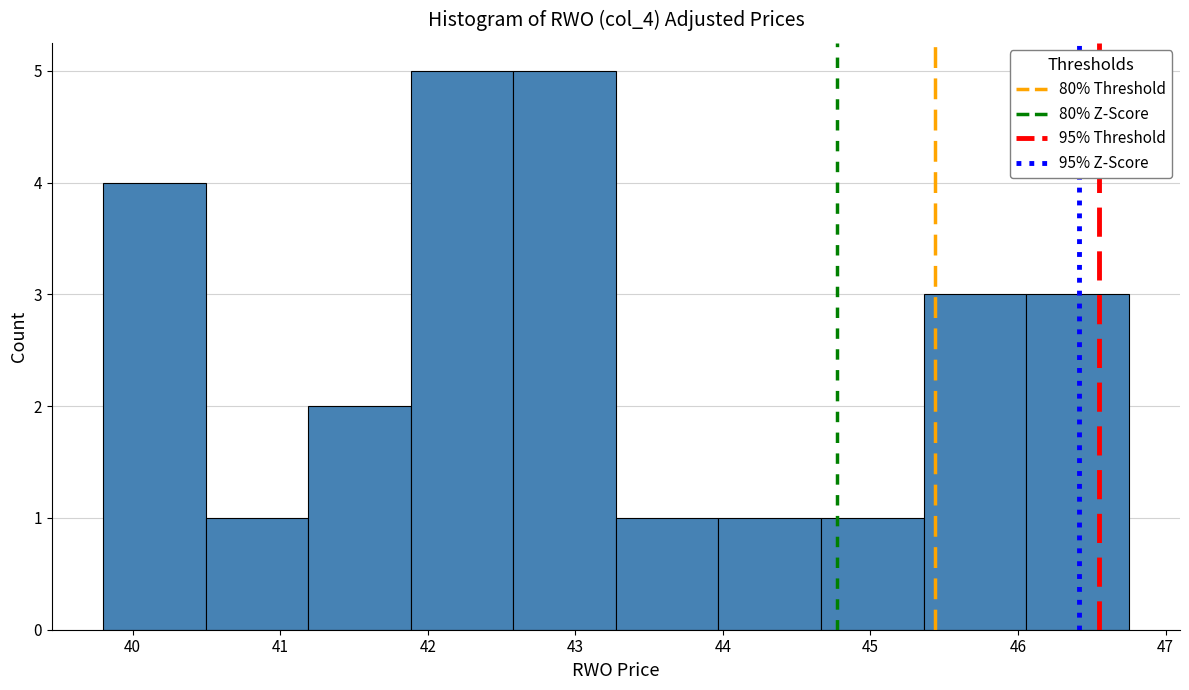

Reading left to right, list every bar in this chart as the range it spans on the x-axis followed by its height. Neither the bar edges nor the heights are printed on the chart, so give them approximately, as read against the axes.

39.8 to 40.5: 4
40.5 to 41.2: 1
41.2 to 41.9: 2
41.9 to 42.6: 5
42.6 to 43.3: 5
43.3 to 44.0: 1
44.0 to 44.7: 1
44.7 to 45.4: 1
45.4 to 46.1: 3
46.1 to 46.8: 3